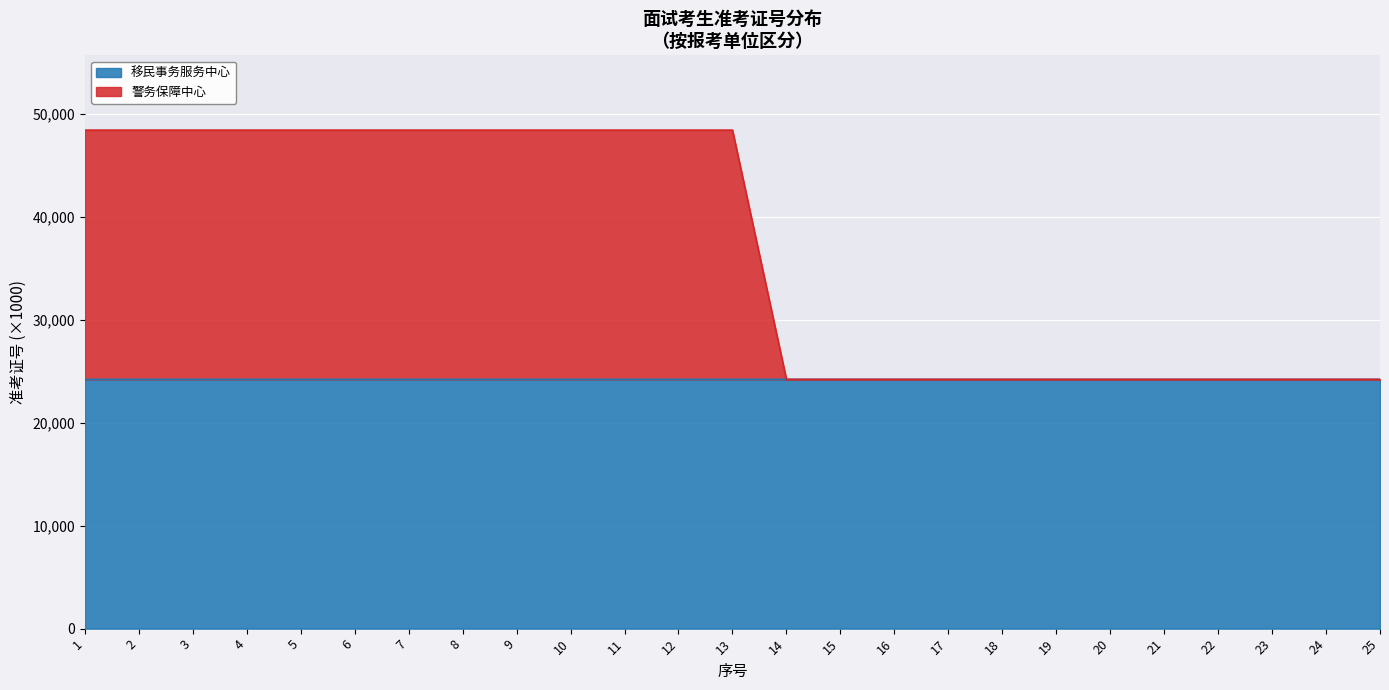

Rank the categories by value from lowest to highest.

13, 3, 20, 14, 15, 4, 7, 16, 21, 8, 5, 6, 10, 17, 11, 22, 12, 1, 2, 23, 9, 25, 18, 24, 19